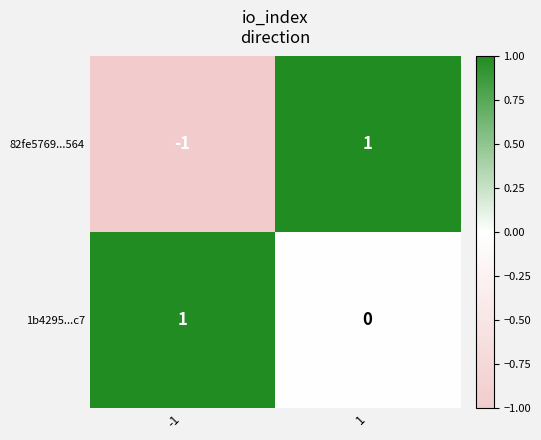

Reading left to right, list all the values displayed in this chart.

82fe5769...564: -1	1
1b4295...c7: 1	0